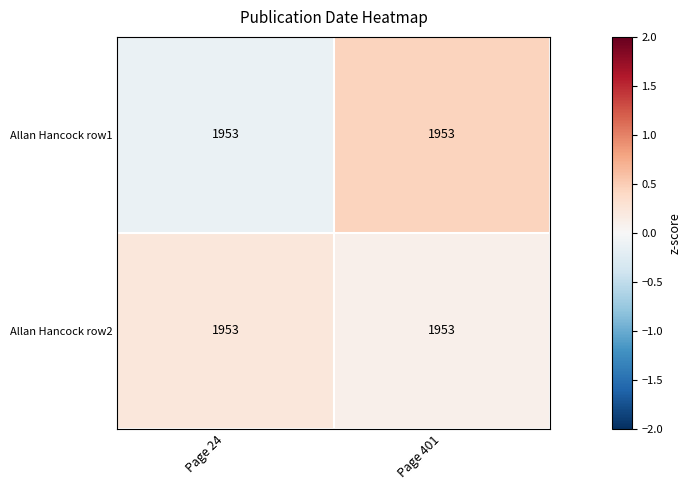

At how many categories does at least one series exceed 0?

2